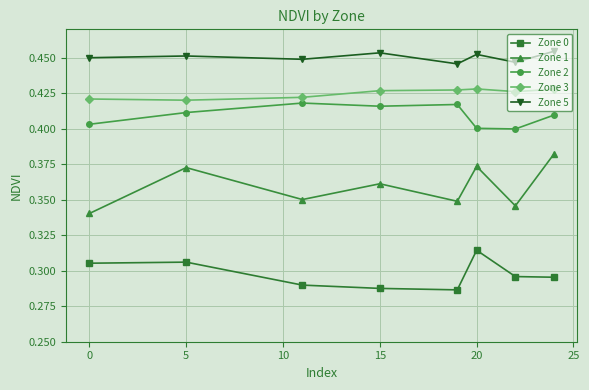

Which series has the largest total across all categories?

Zone 5